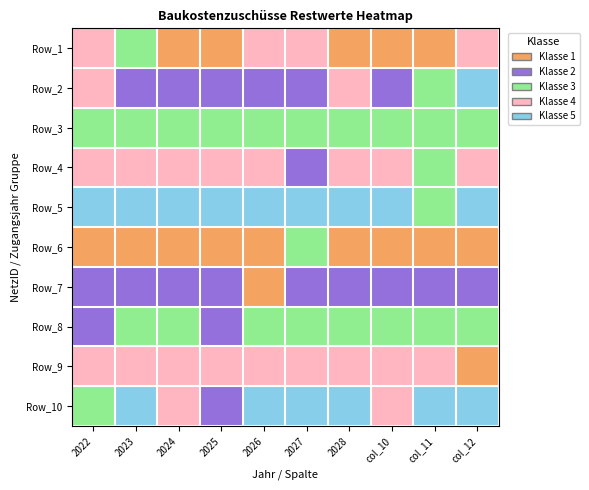

Rank the series by their maximum value, from highest to lowest.

Row_2, Row_5, Row_10, Row_1, Row_4, Row_9, Row_3, Row_6, Row_8, Row_7